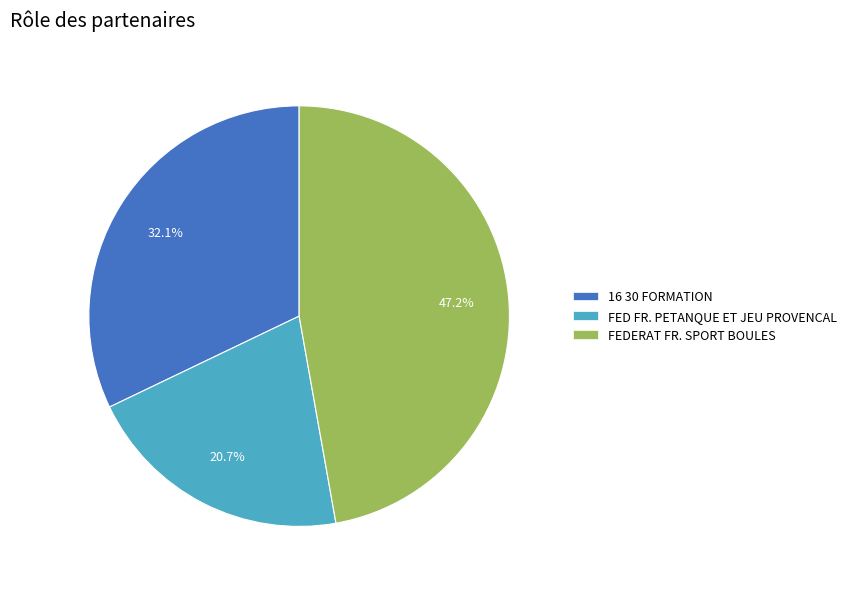

Rank the categories by value from lowest to highest.

FED FR. PETANQUE ET JEU PROVENCAL, 16 30 FORMATION, FEDERAT FR. SPORT BOULES